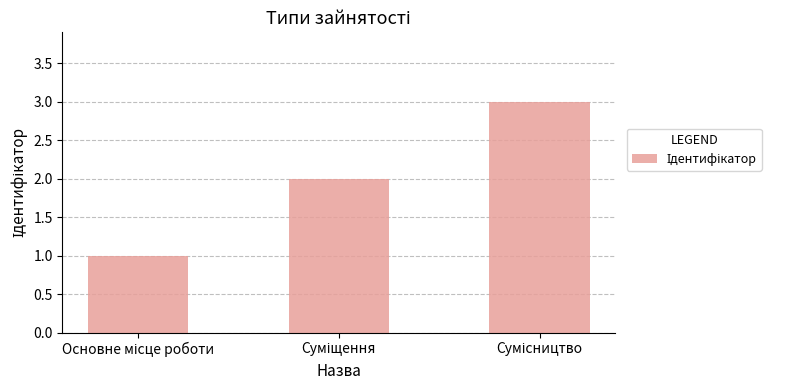

What is the greatest value displayed?

3